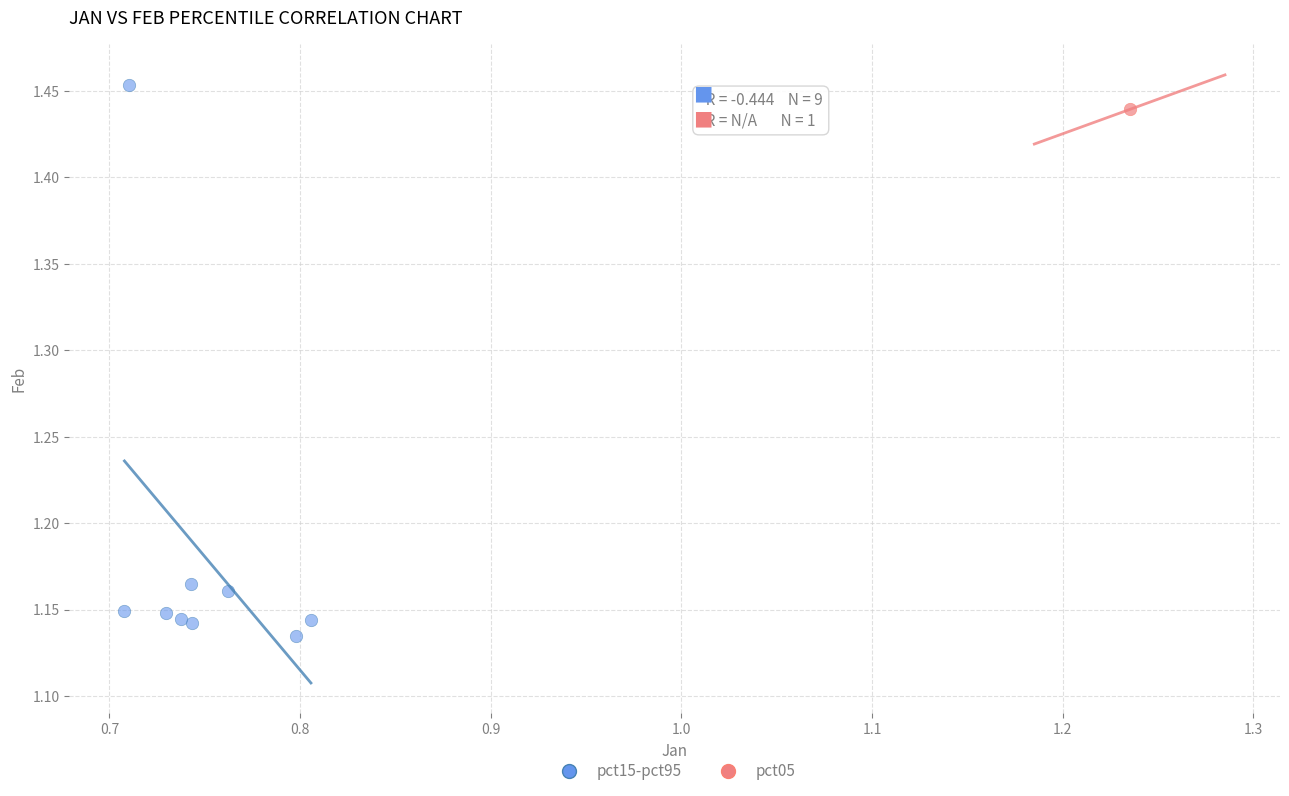

What are all the series names shown in the legend?

pct15-pct95, pct05